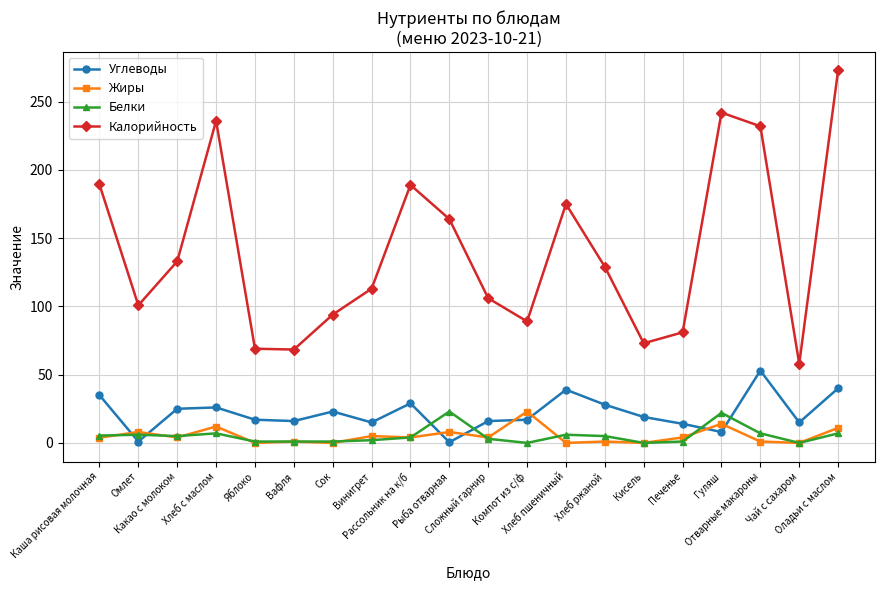

True or false: Белки and Калорийность cross at least once.

False